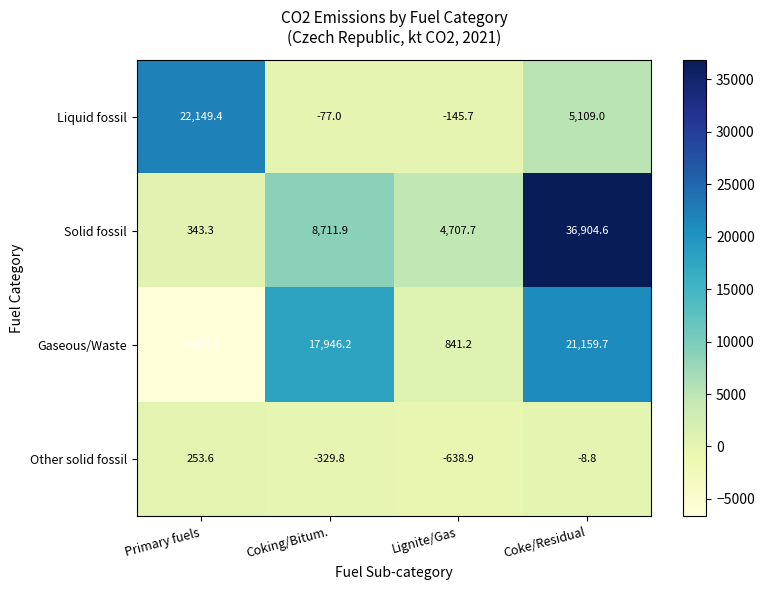

What is the spread (max minus min) of values at Lignite/Gas?

5346.6